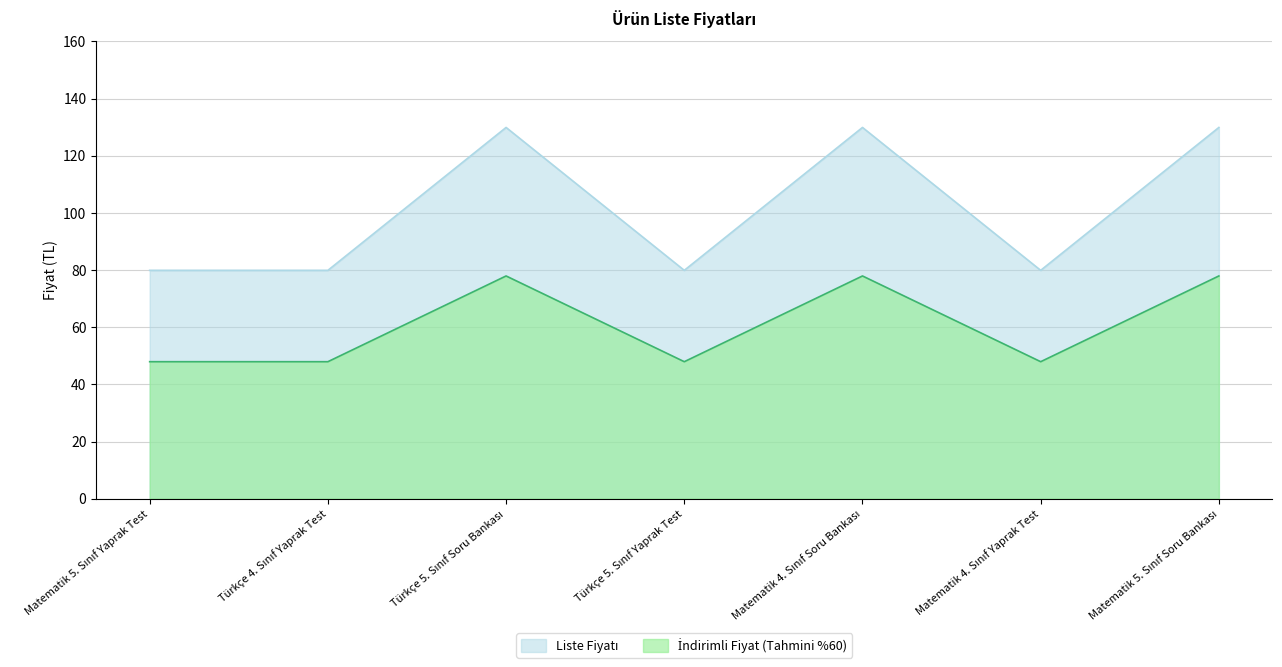

What position from the left is Matematik 4. Sınıf Soru Bankası?

5